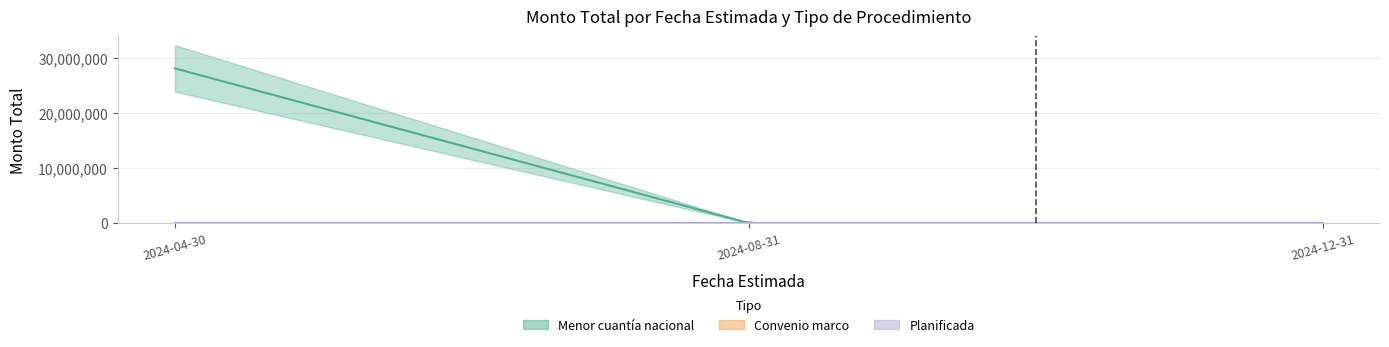

Is it true that Menor cuantia nacional equals 0 at 2024-08-31?

True